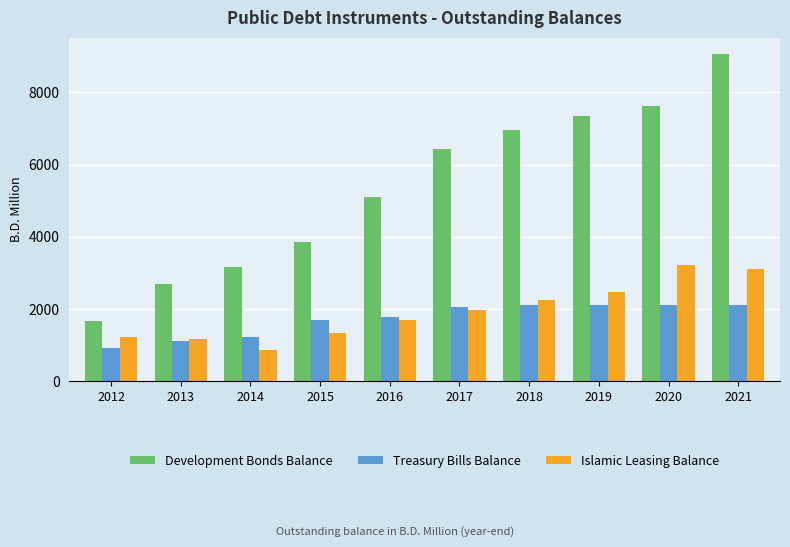

How many bars are there in each group?

3